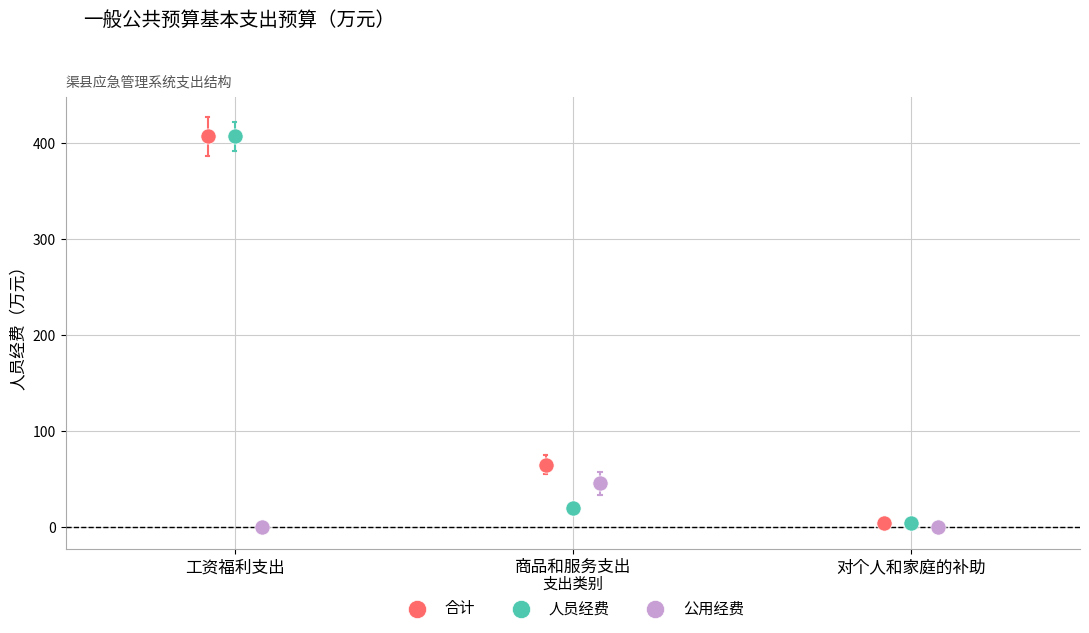

Which series reaches the minimum Y coordinate?

公用经费